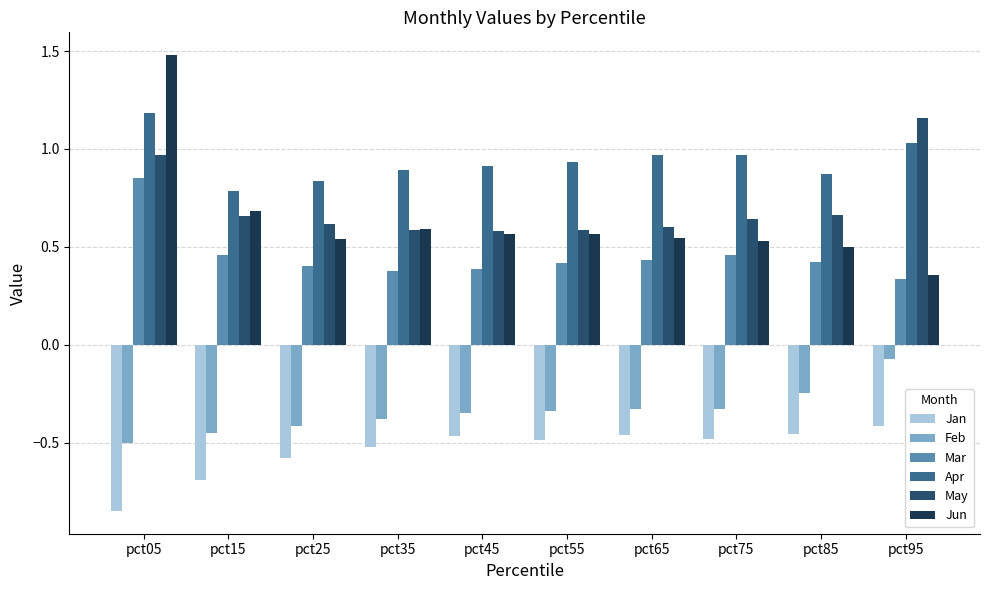

Rank the series at pct05 from lowest to highest value.

Jan, Feb, Mar, May, Apr, Jun